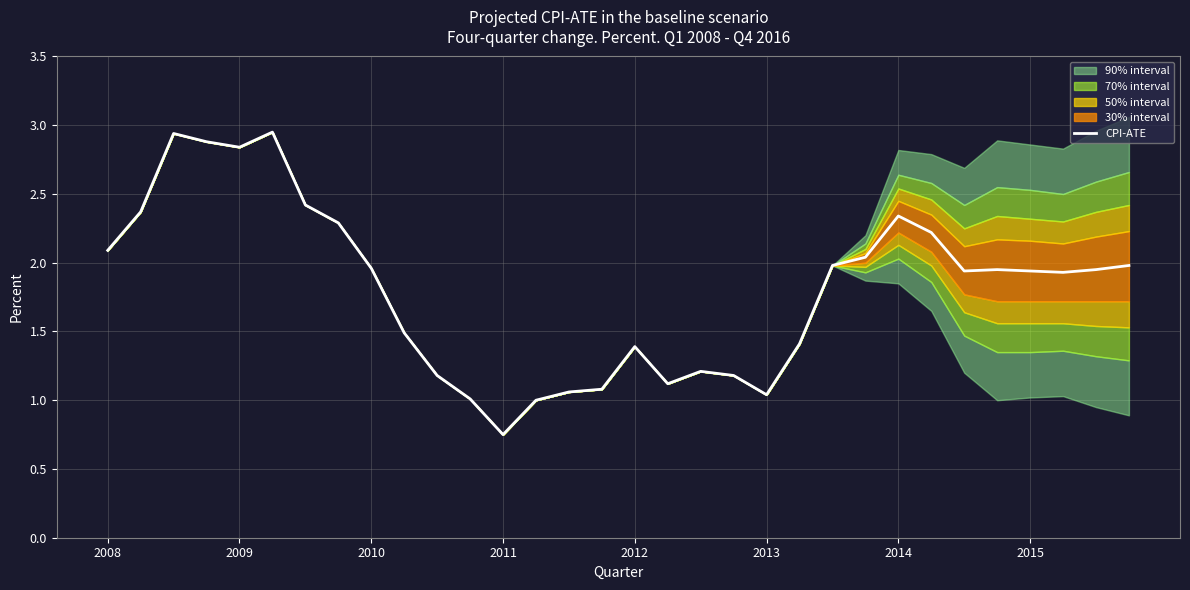

What is the value of the 20th point from the left?

1.2